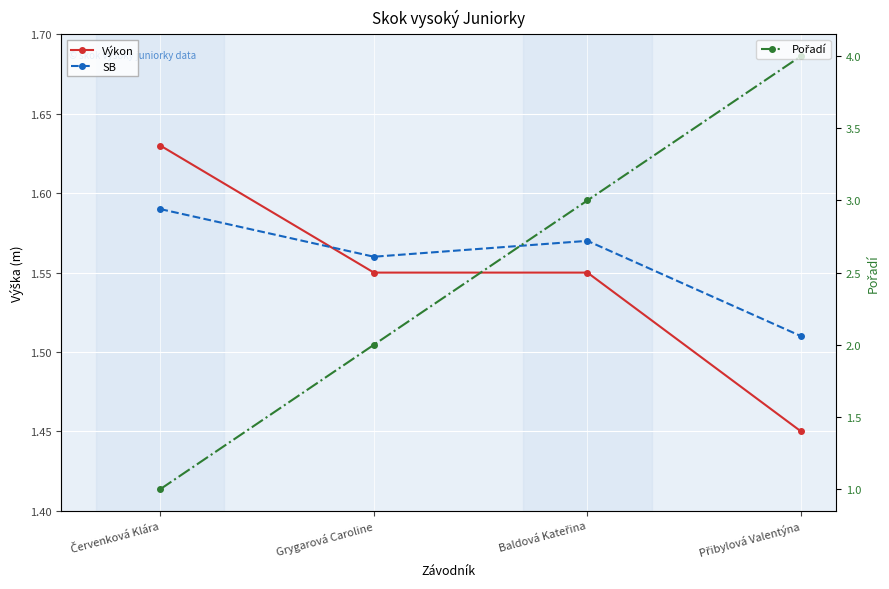

At which category is the sum across all series the highest?

Přibylová Valentýna